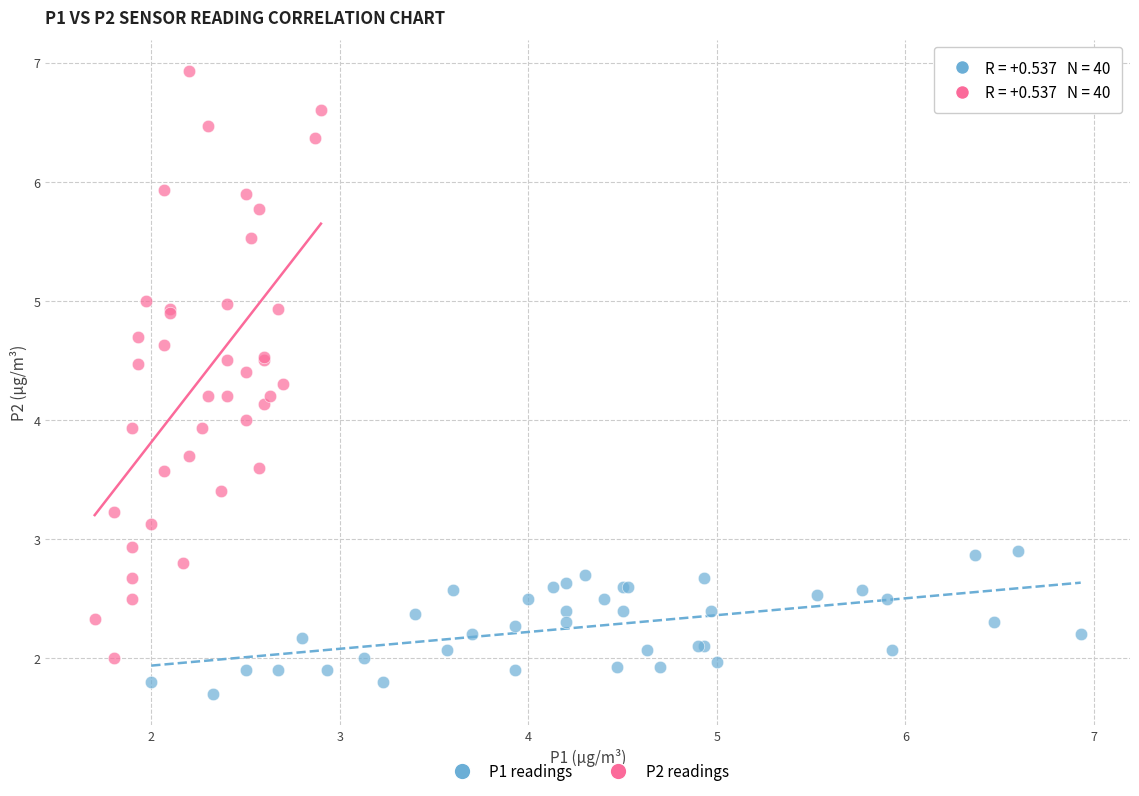

Which series has the largest Y range (max minus min)?

P2 readings